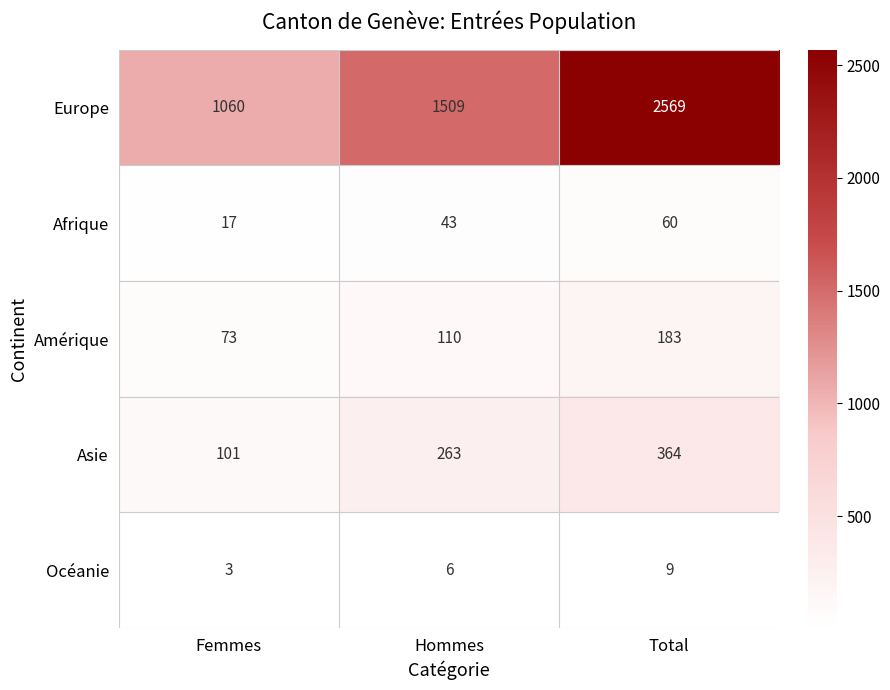

What is the difference between the maximum and minimum values in the Europe series?

1509